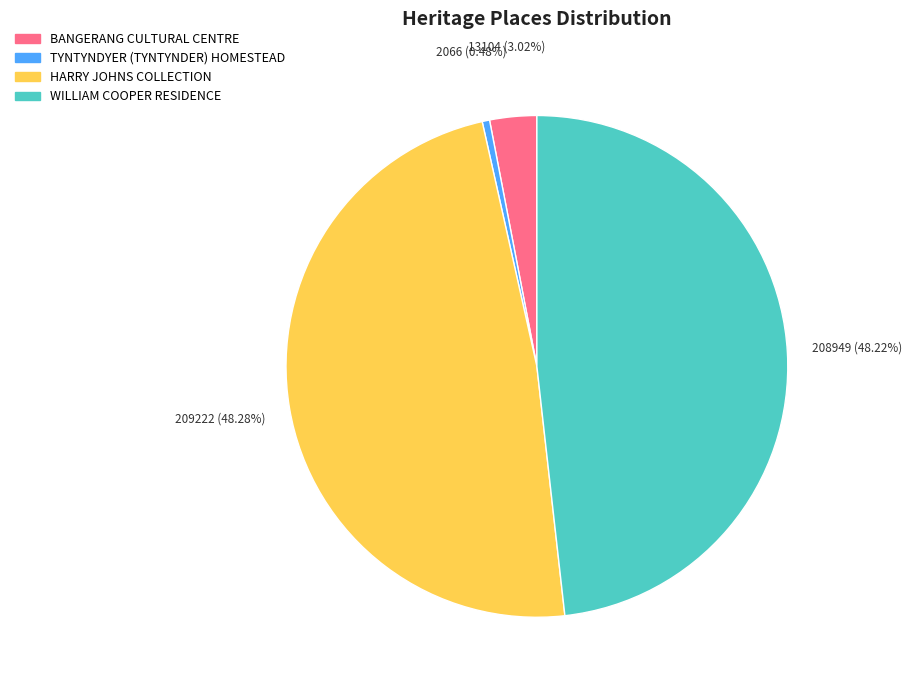

Which slice is the smallest?

TYNTYNDYER (TYNTYNDER) HOMESTEAD